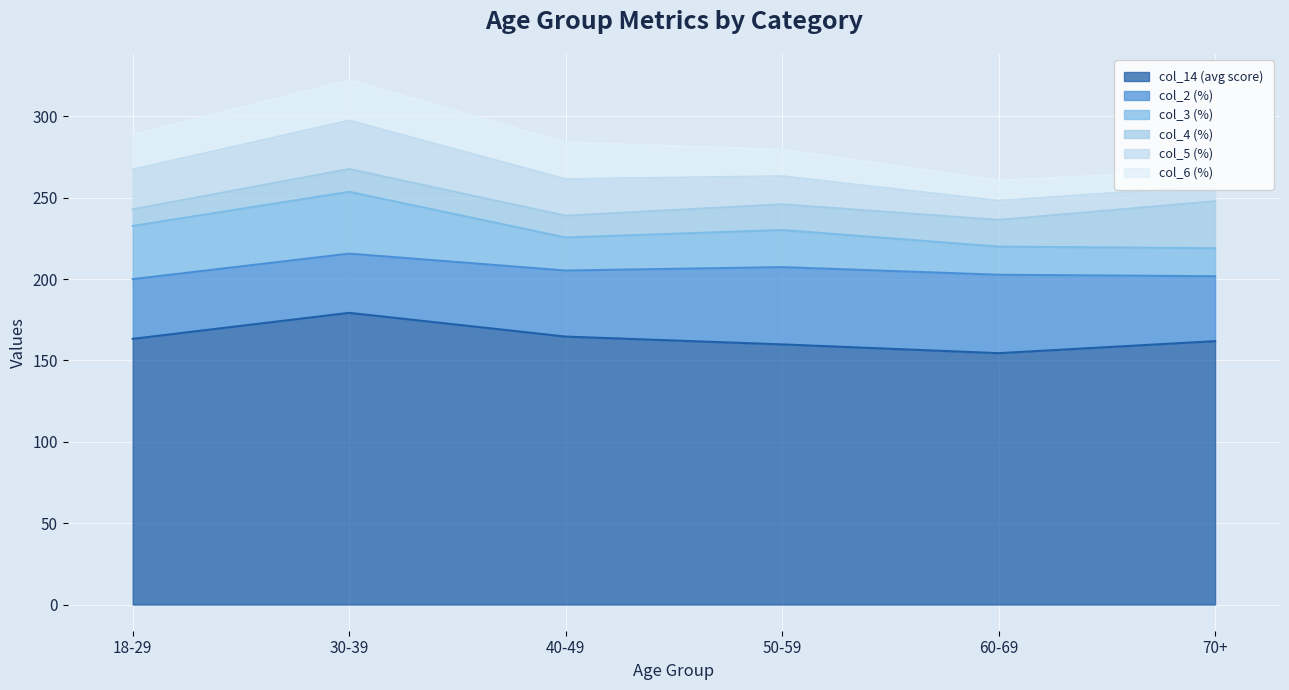

Between 30-39 and 60-69, which series saw the biggest shift?

col_14 (avg score)